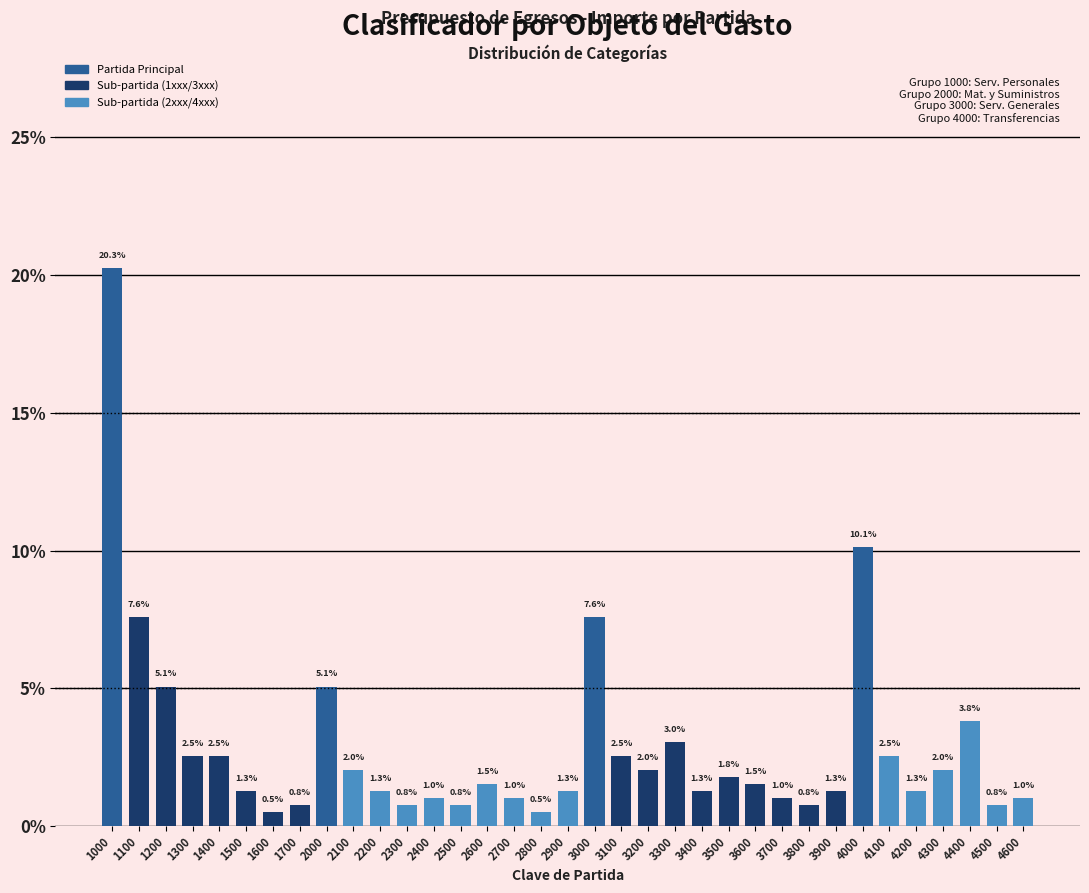

Reading left to right, transcribe all the data shown in this chart.

20.3	7.6	5.1	2.5	2.5	1.3	0.5	0.8	5.1	2.0	1.3	0.8	1.0	0.8	1.5	1.0	0.5	1.3	7.6	2.5	2.0	3.0	1.3	1.8	1.5	1.0	0.8	1.3	10.1	2.5	1.3	2.0	3.8	0.8	1.0